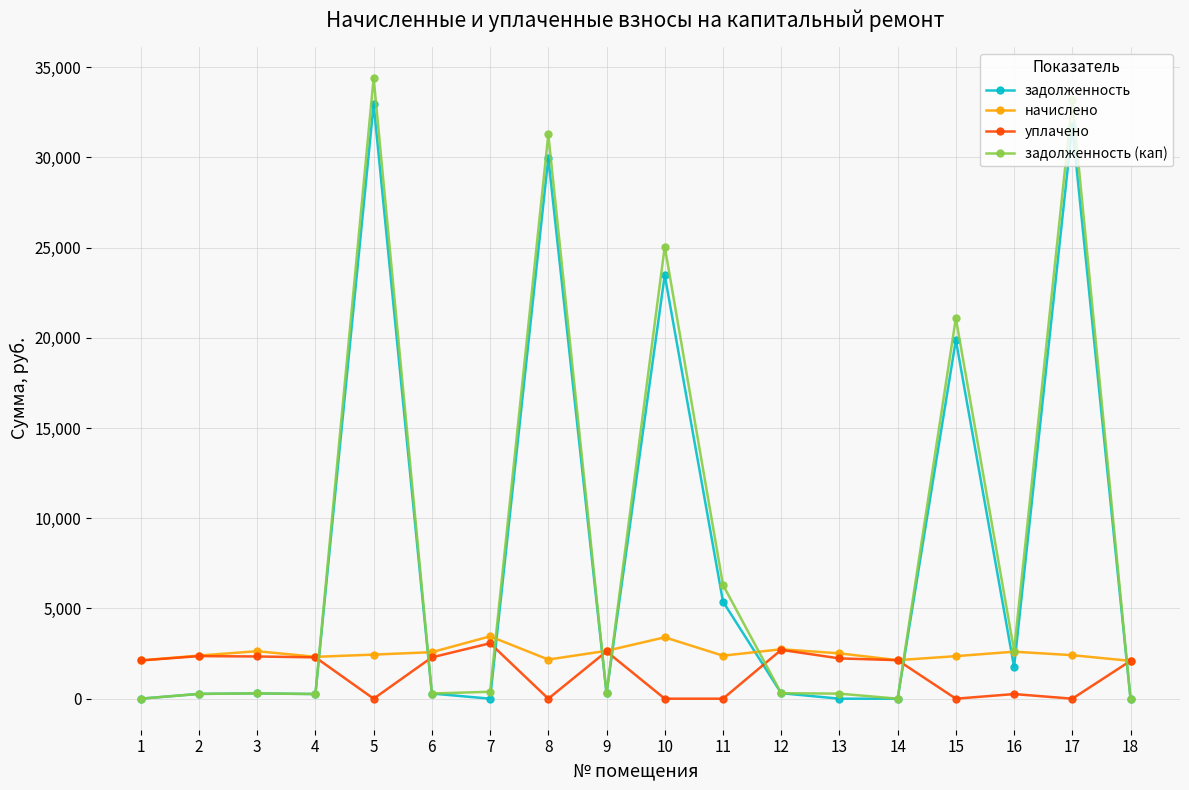

Between which two adjacent categories do задолженность (кап) and начислено first intersect?

4 and 5